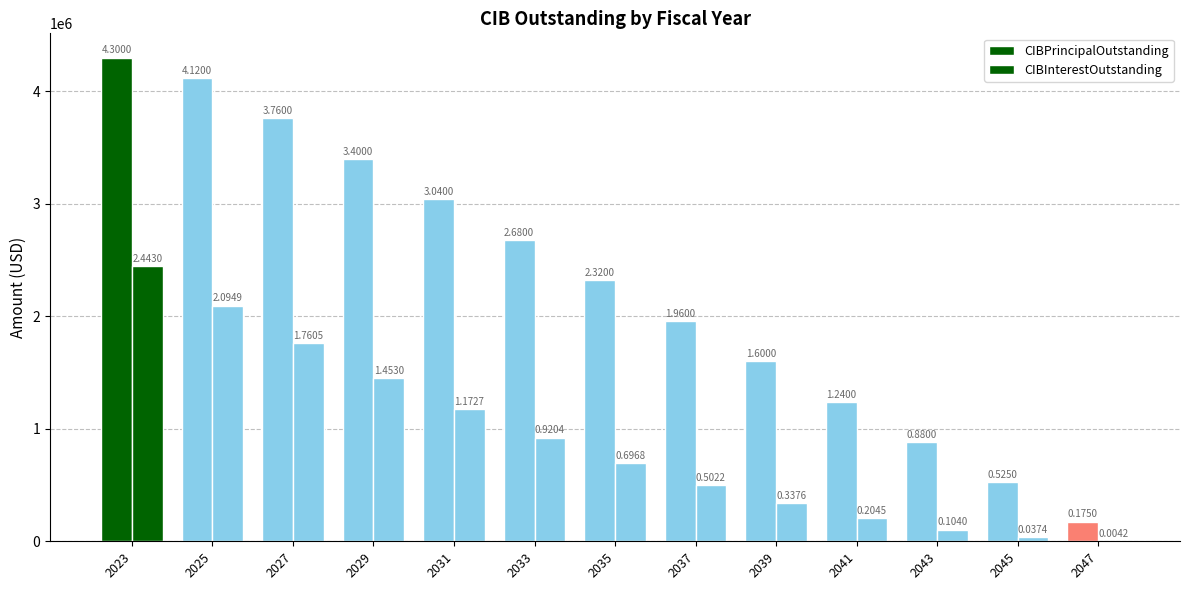

Rank the series at 2023 from highest to lowest value.

CIBPrincipalOutstanding, CIBInterestOutstanding